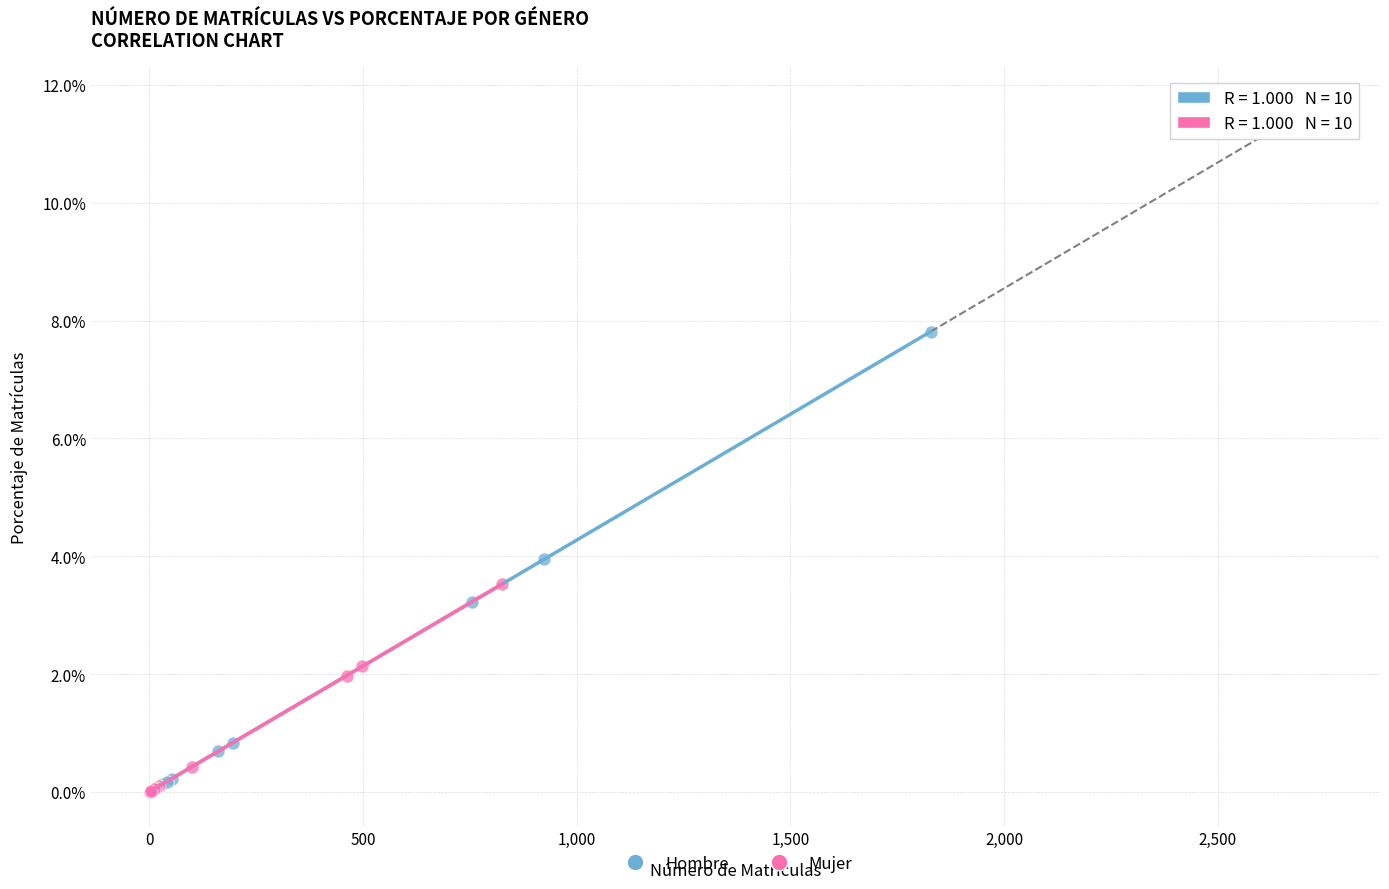

Which series has the largest Y range (max minus min)?

Hombre